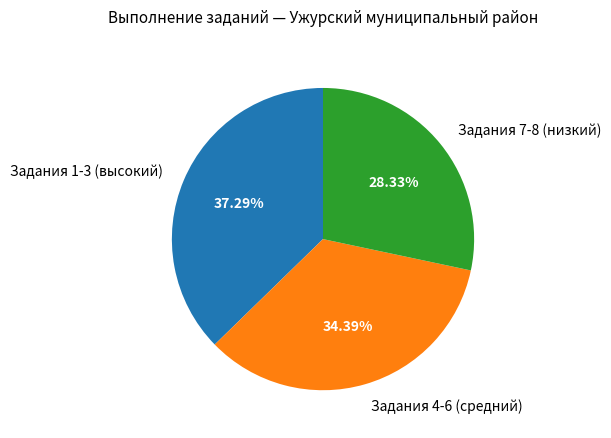

Between Задания 7-8 (низкий) and Задания 1-3 (высокий), which is larger?

Задания 1-3 (высокий)